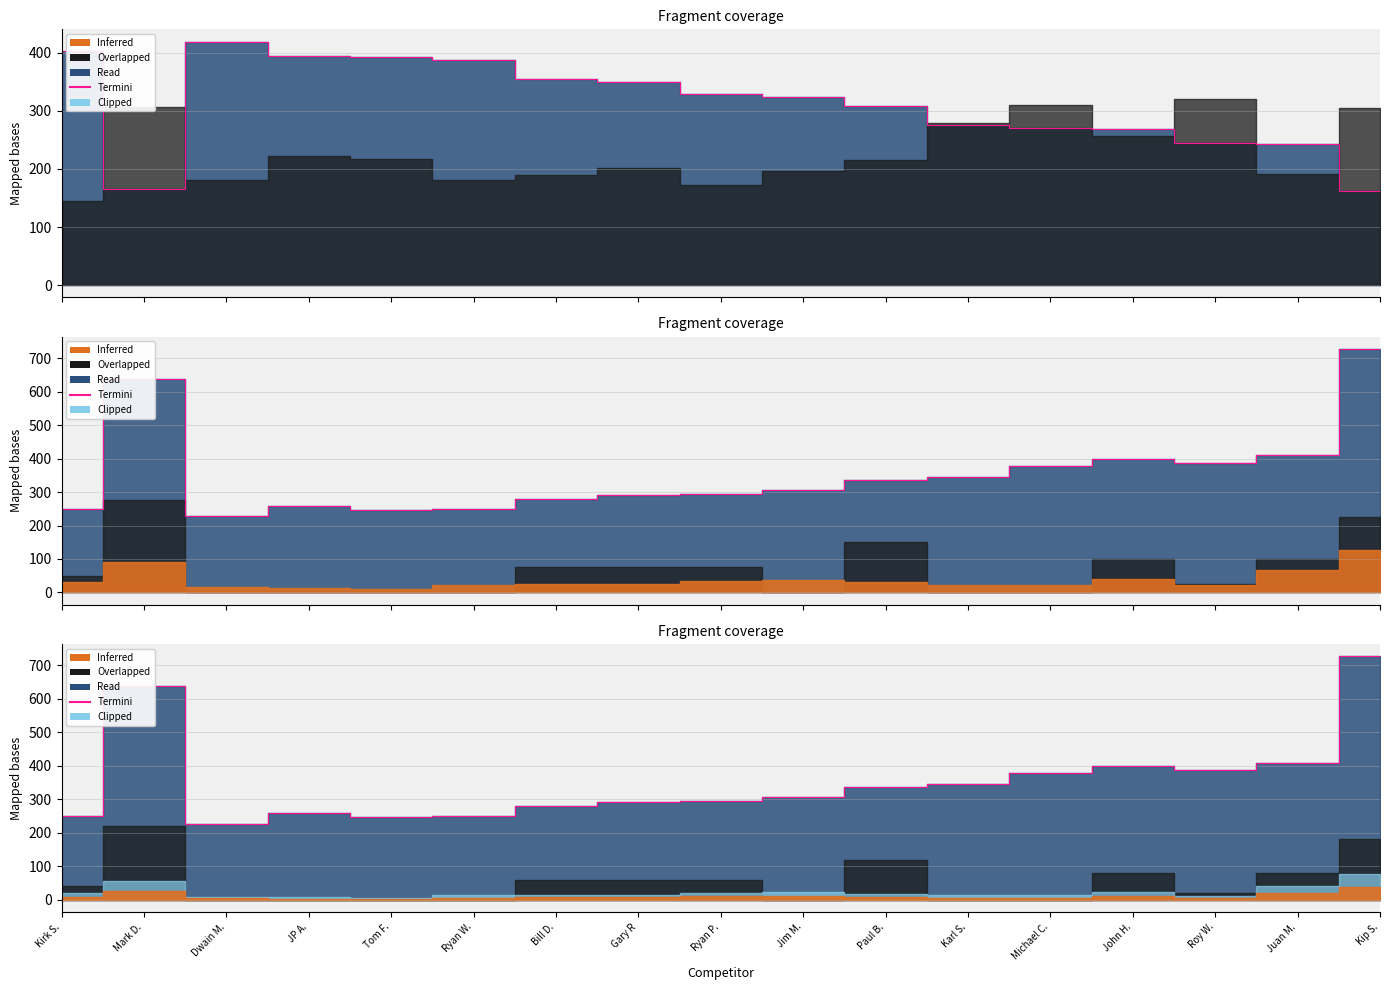

Reading right to left, list all the values displayed in this chart.

727.6	409.1	387.7	400.0	377.0	345.4	335.5	307.1	294.3	292.4	279.2	248.6	247.6	259.1	227.1	637.6	250.3